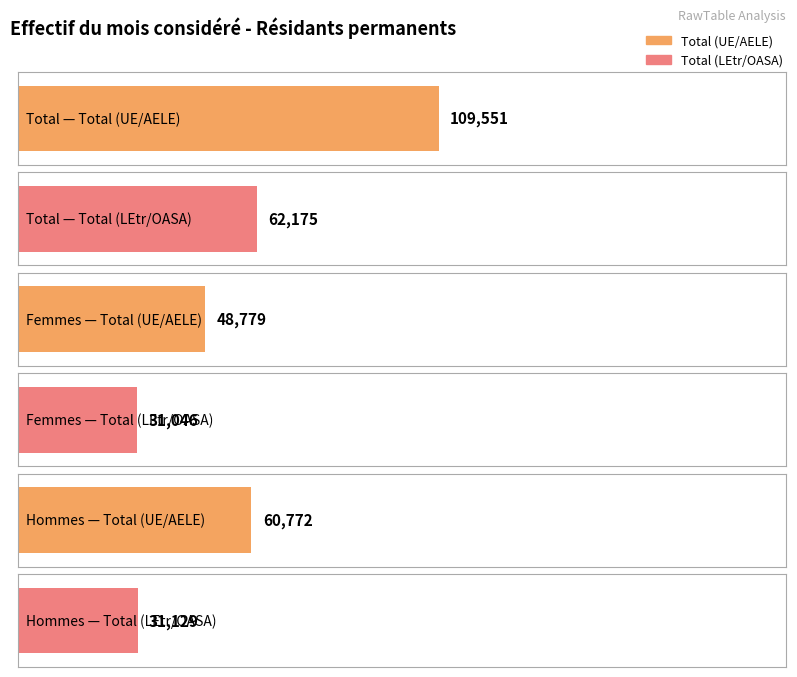

What is the value of the Total (LEtr/OASA) bar at the 3rd from the left?

31129